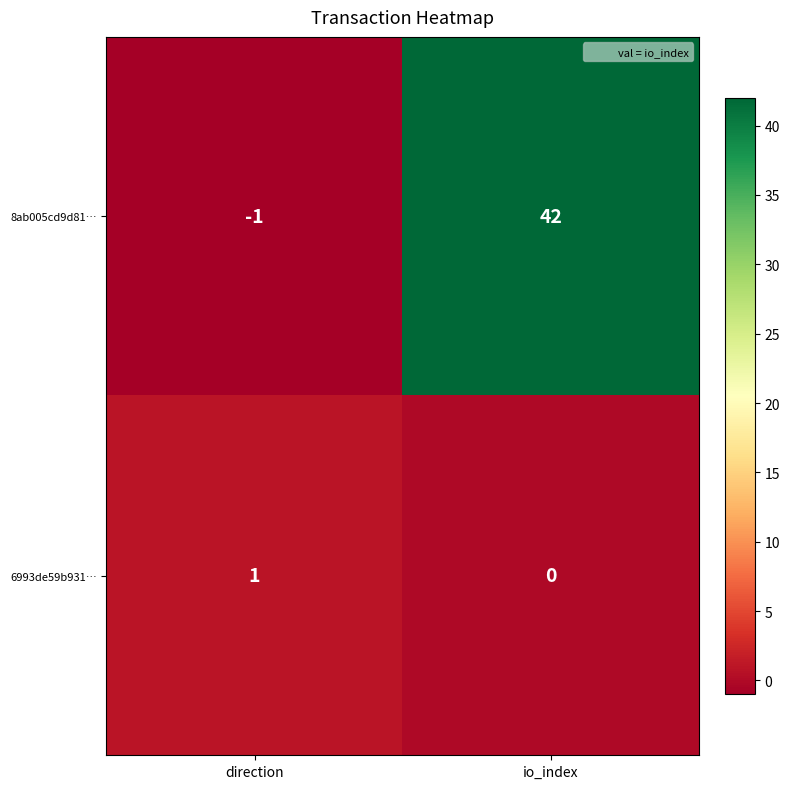

Which category has the lowest value across all series?

direction